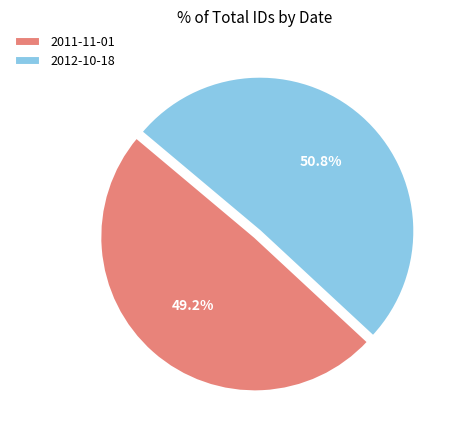

Is it true that 2012-10-18 is 51% of the pie?

True